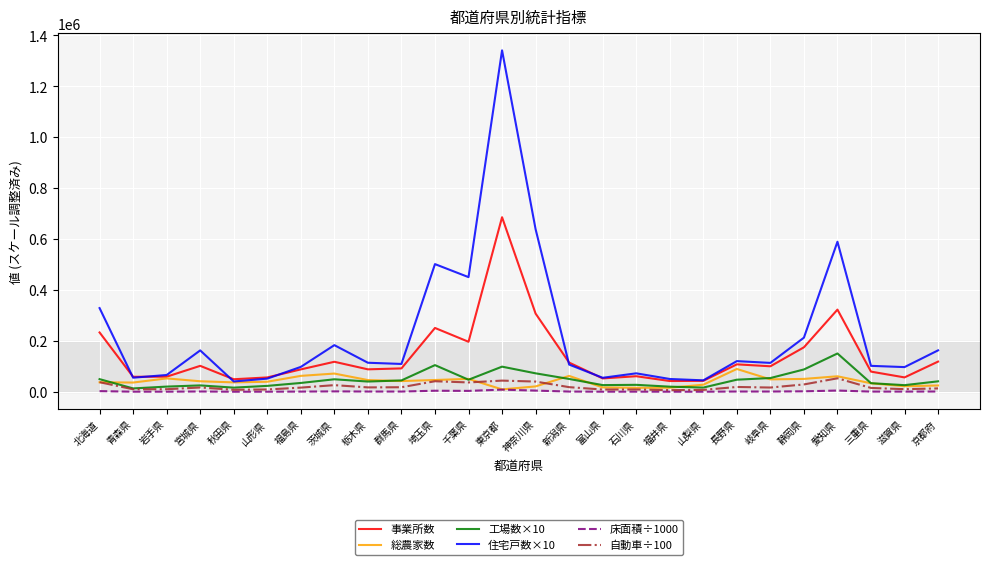

Does the chart display data point markers on the line(s)?

No